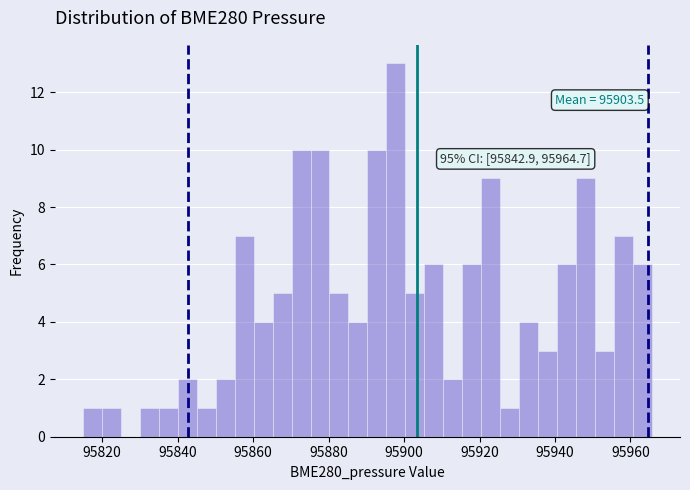

Around what value on the x-axis is the tallest bar? Give the approximate position of its centre, as read against the axis.

95898